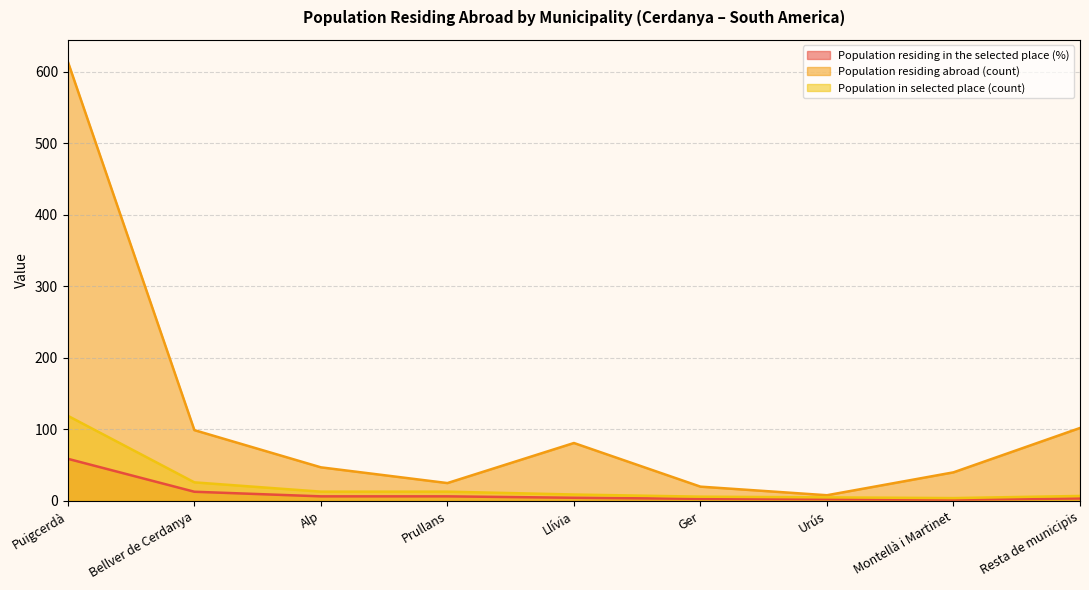

True or false: Population residing in the selected place (%) and Population in selected place (count) cross at least once.

False